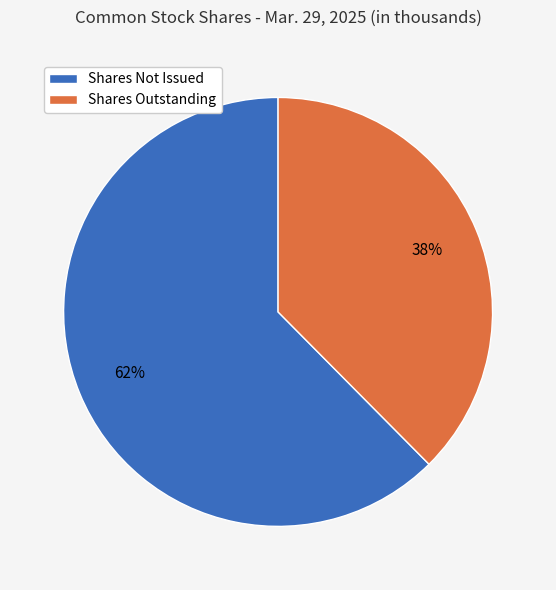

To the nearest percent, what is the combined percentage of Shares Not Issued and Shares Outstanding?

100%